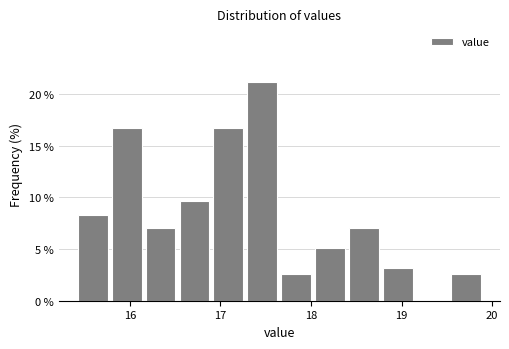

Read against the x-axis, roughly where is the centre of the tallest bar?

17.5